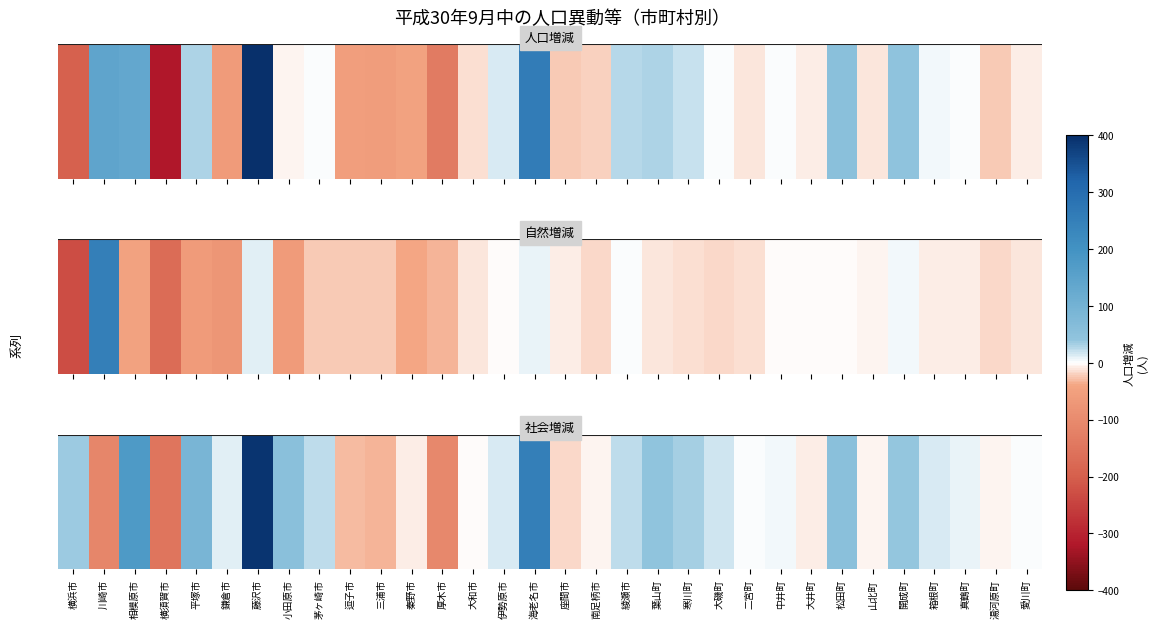

At which label does the data first exceed 11?

横浜市